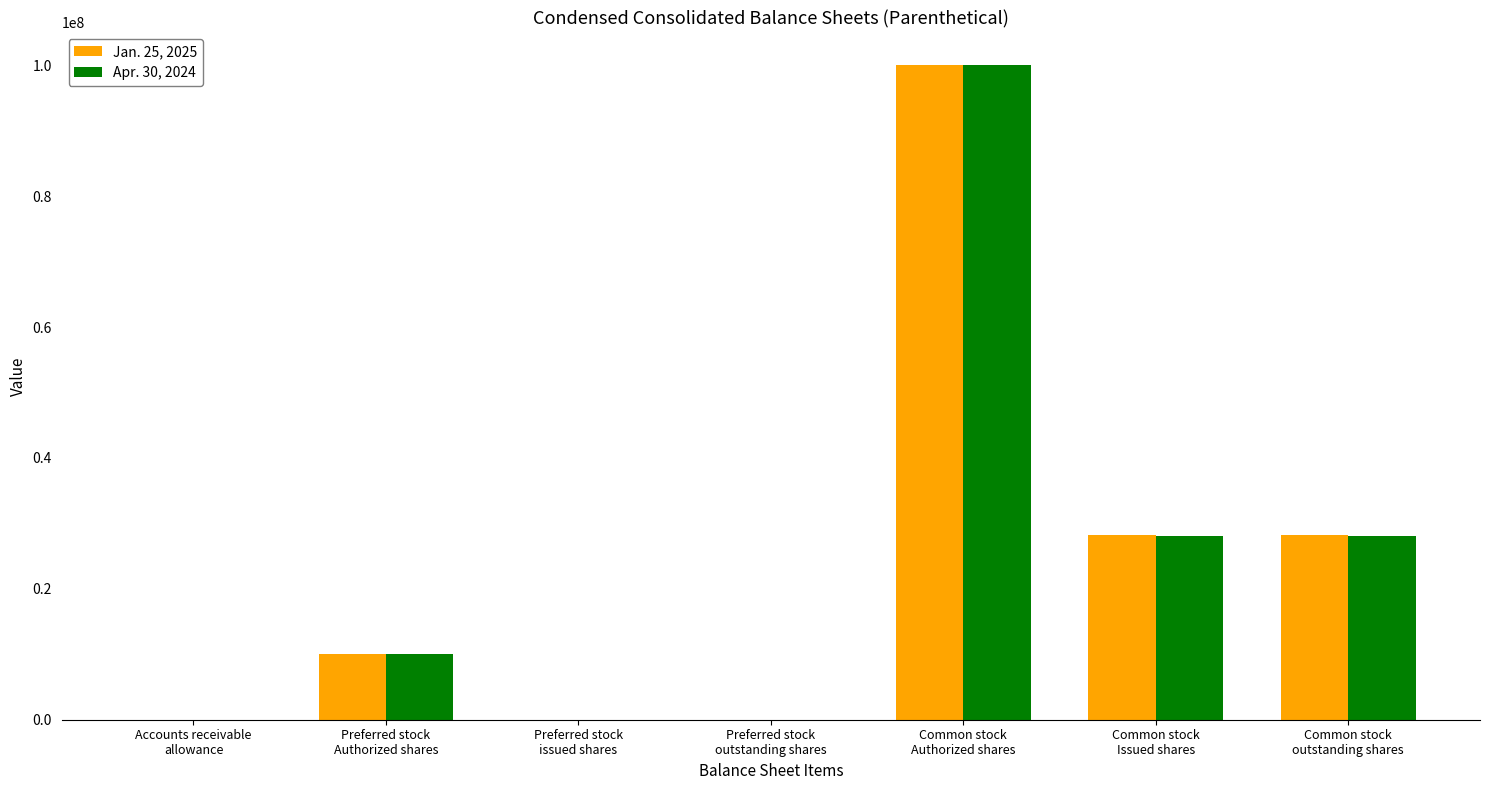

What are all the series names shown in the legend?

Jan. 25, 2025, Apr. 30, 2024